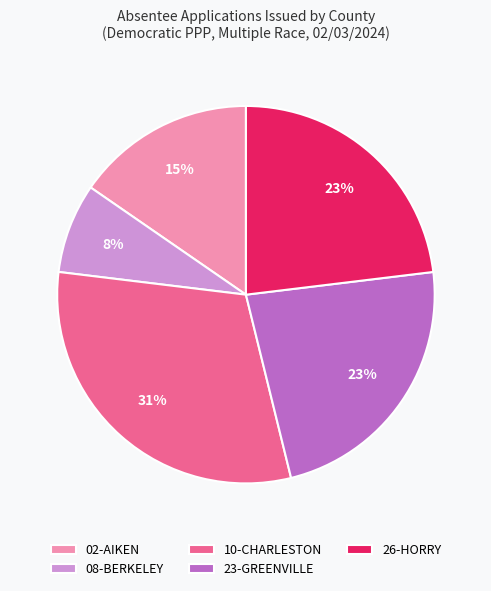

Is the sum of 02-AIKEN and 08-BERKELEY greater than half?

No